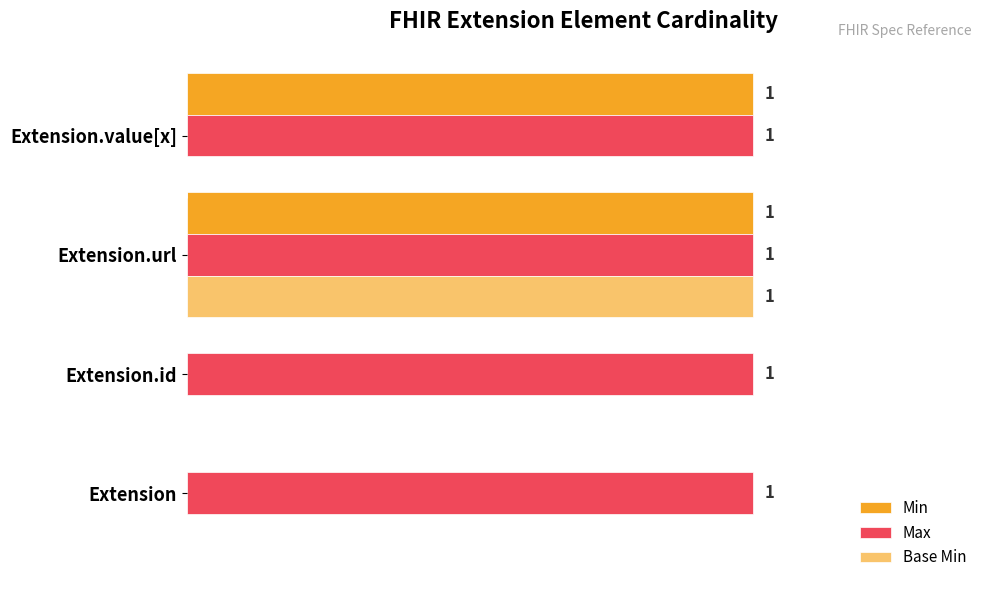

At which category is the sum across all series the highest?

Extension.url